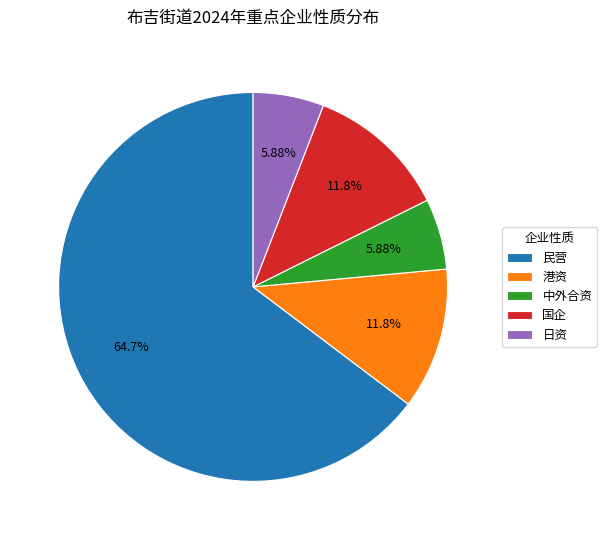

To the nearest percent, what portion does 中外合资 represent?

6%